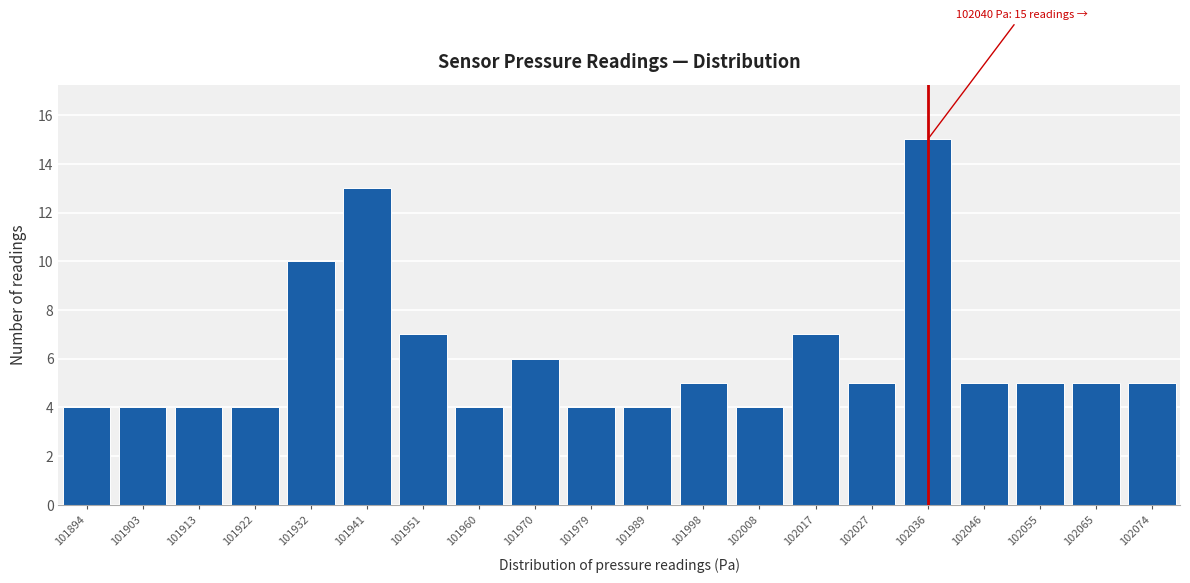

Reading left to right, transcribe all the data shown in this chart.

4	4	4	4	10	13	7	4	6	4	4	5	4	7	5	15	5	5	5	5